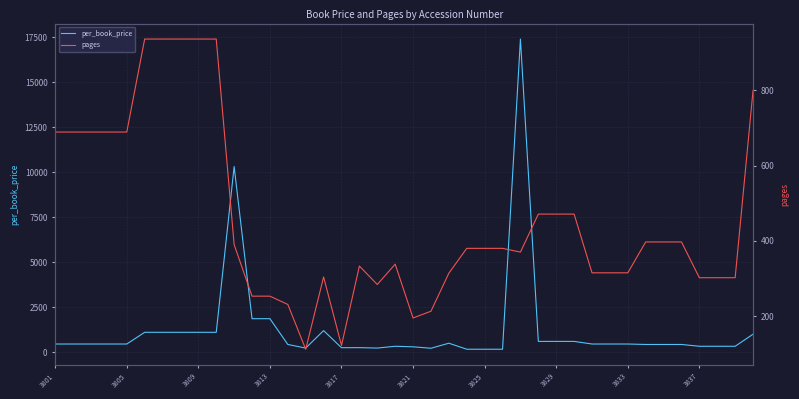

What is the approximate value of per_book_price at 3837?

325